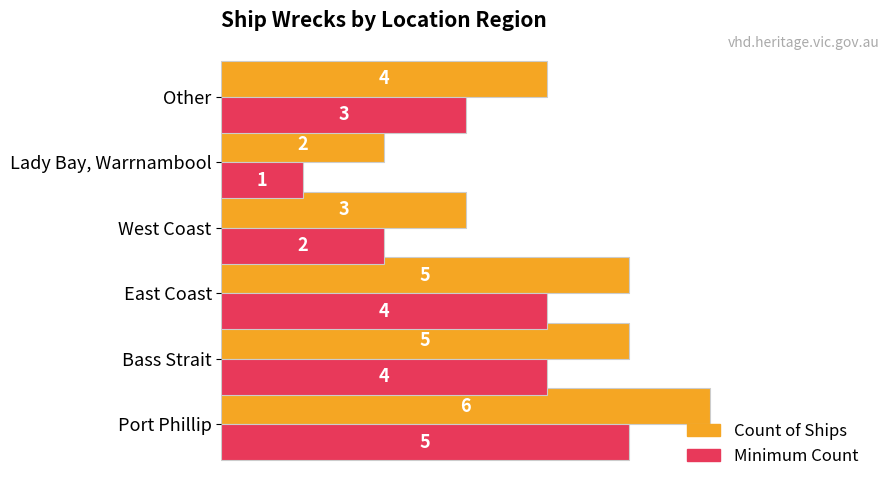

True or false: Count of Ships has a value of 4 at Port Phillip.

False